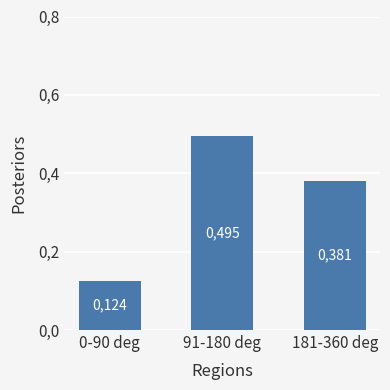

Which label corresponds to the smallest value in the chart?

0-90 deg